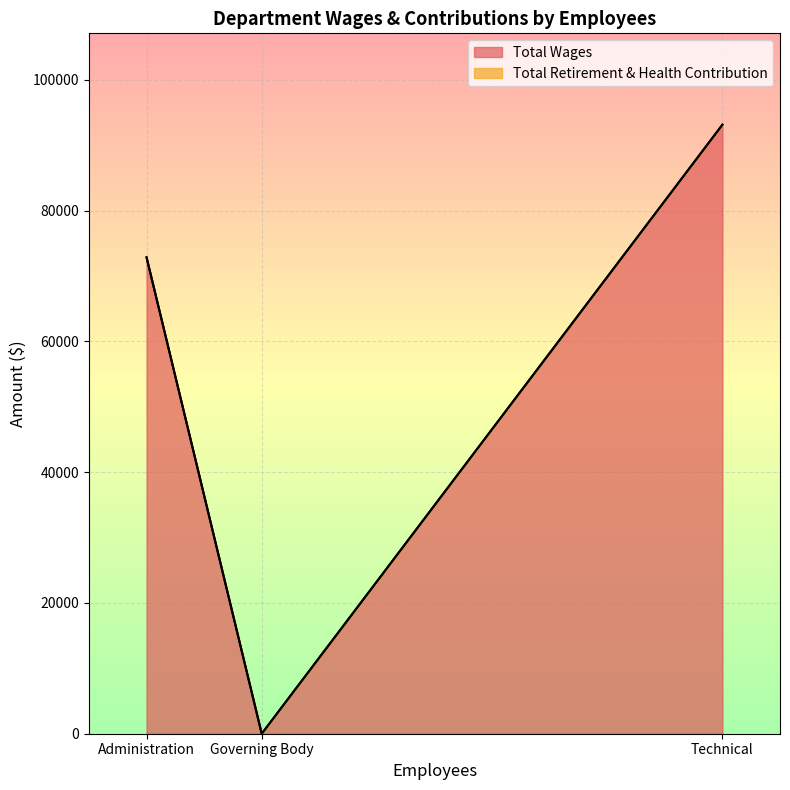

The Total Wages series shows 93132 at Technical. True or false?

True